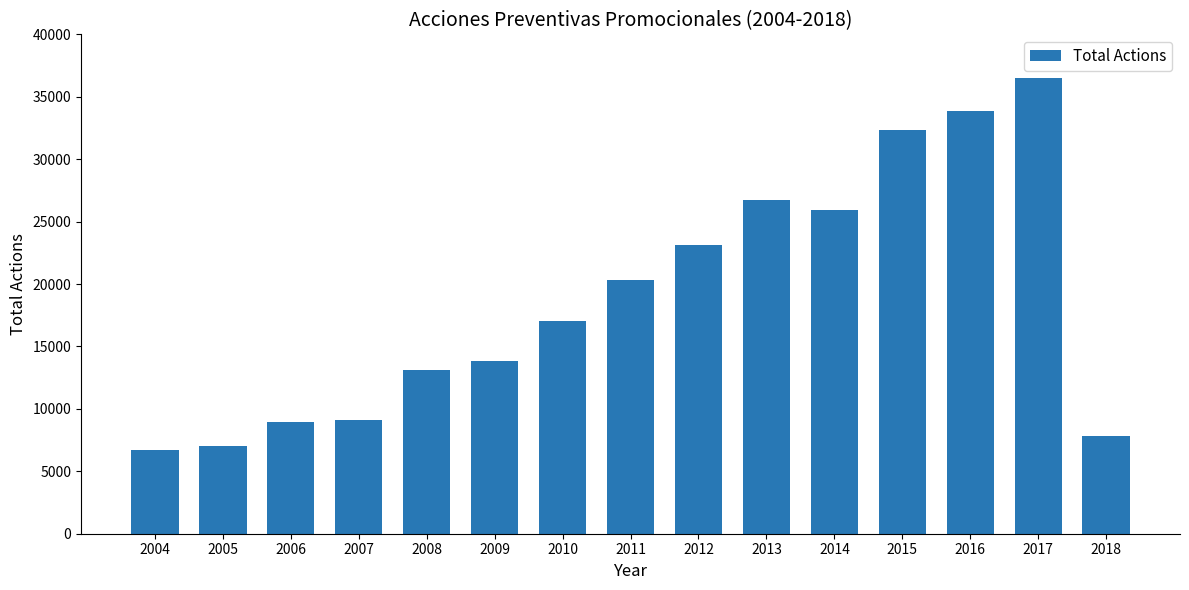

What is the change in value from 2010 to 2018?

-9210